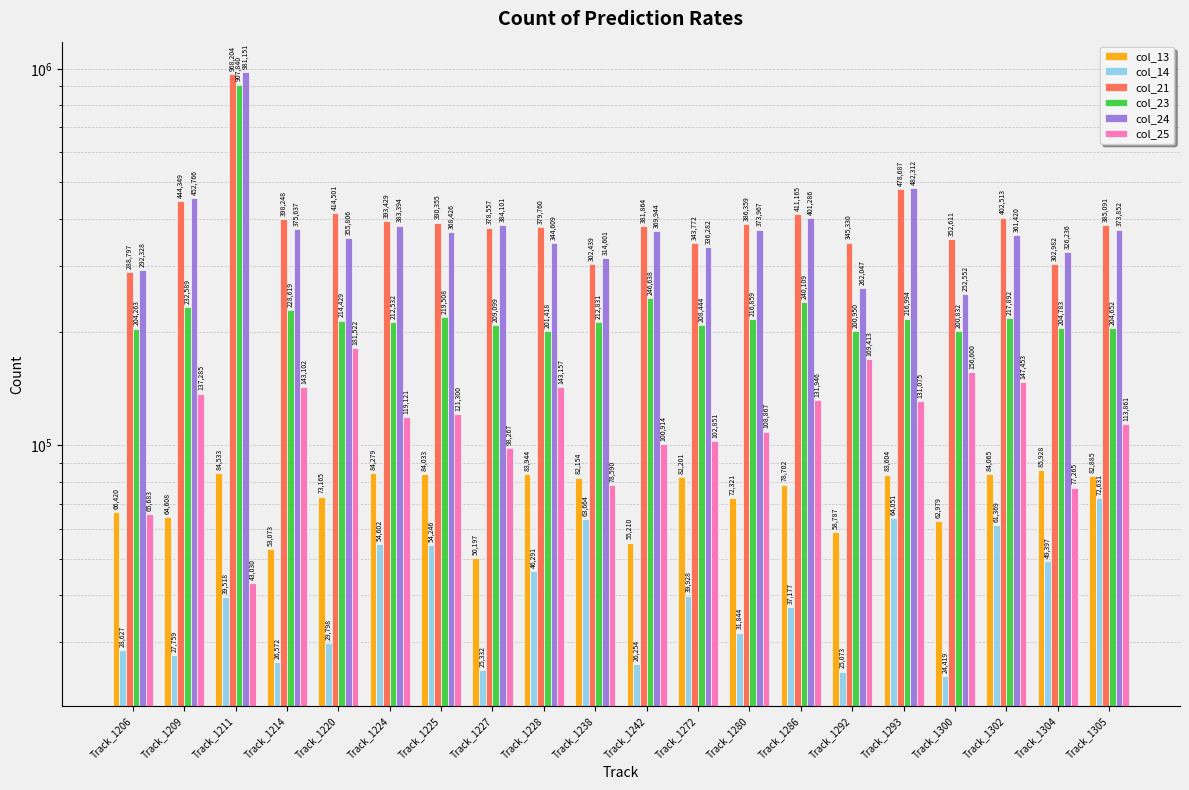

What is the spread (max minus min) of values at Track_1238?

250937